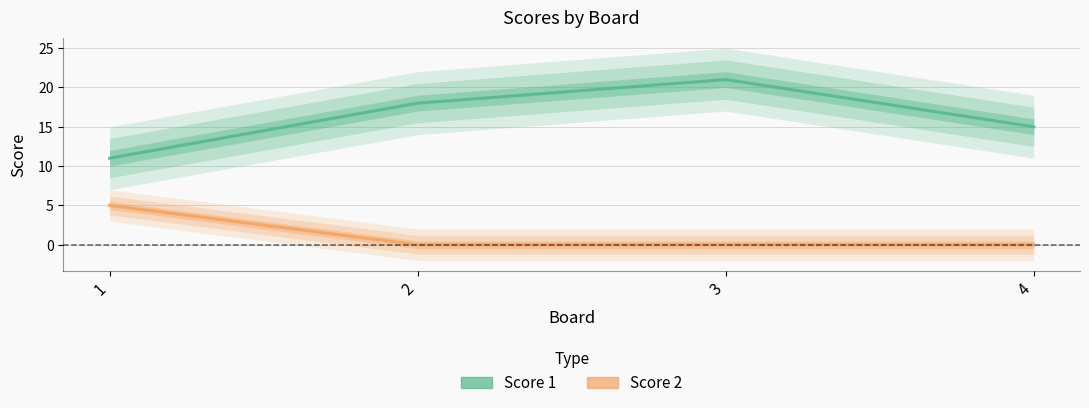

True or false: Score 2 and Score 1 cross at least once.

False